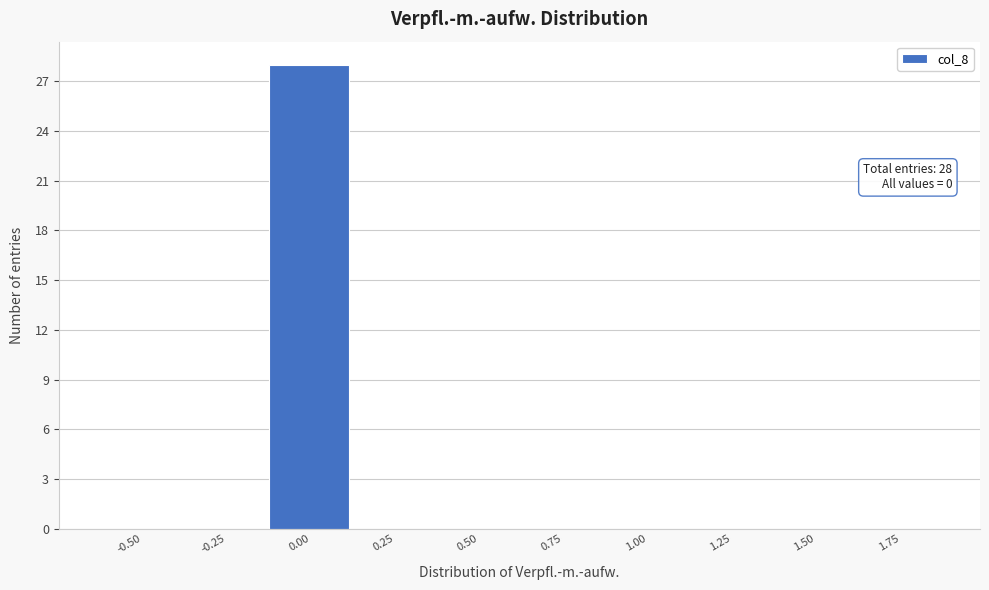

Reading left to right, what are all the values shown in this chart?

-0.50=0	-0.25=0	0.00=28	0.25=0	0.50=0	0.75=0	1.00=0	1.25=0	1.50=0	1.75=0